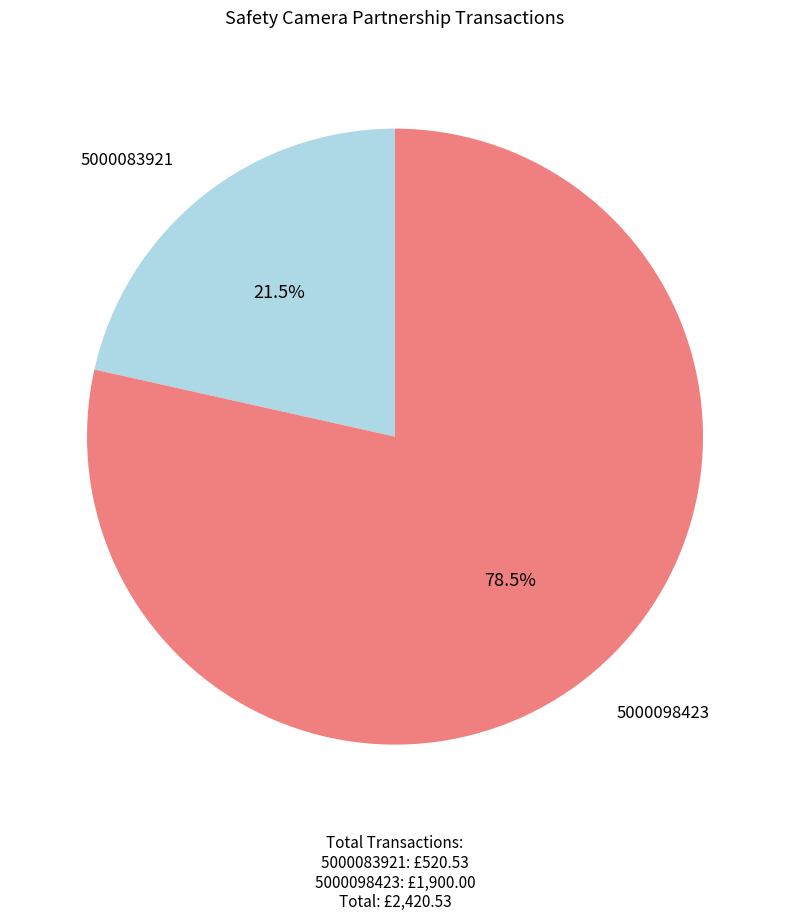

To the nearest percent, what is the average slice percentage?

50%